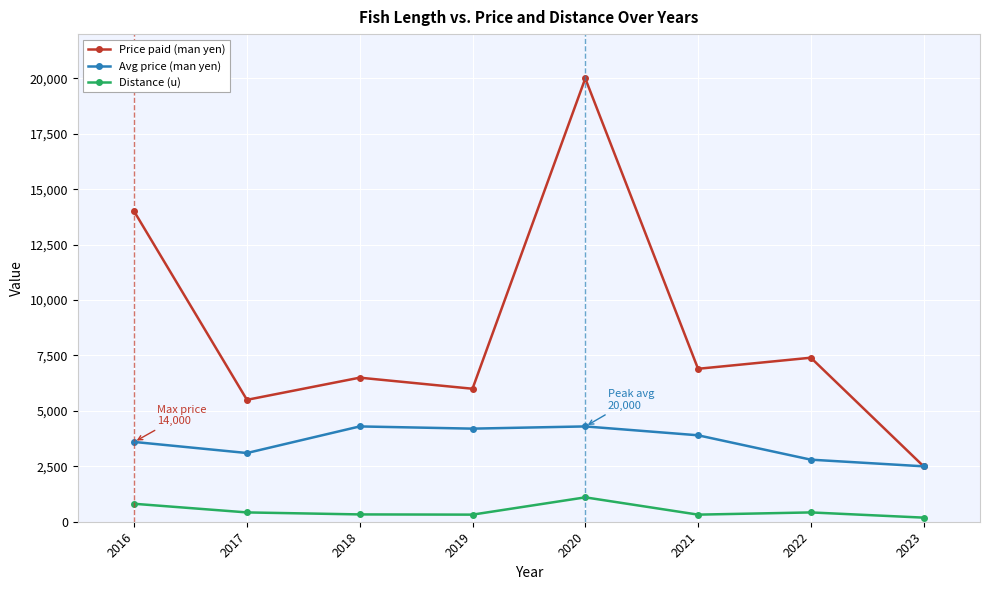

What is the total value across all series at 2020?

25400